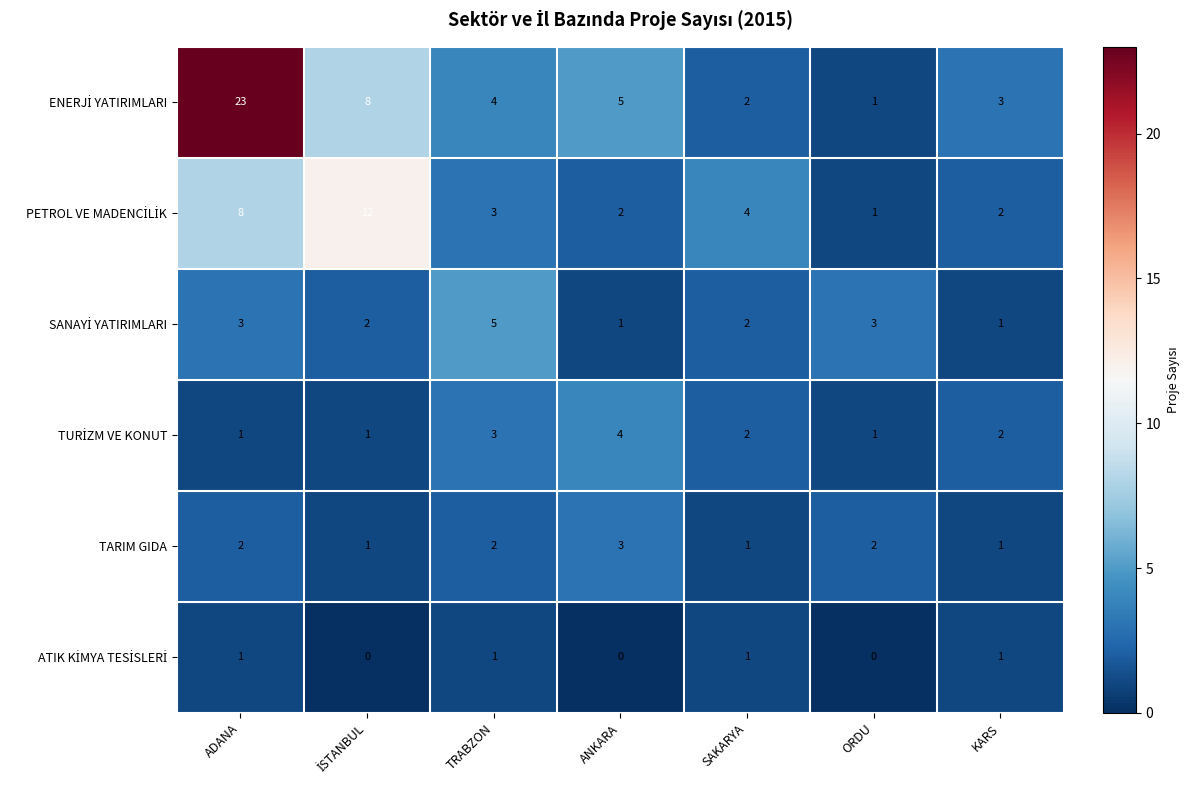

Which label corresponds to the largest value in the chart?

ADANA